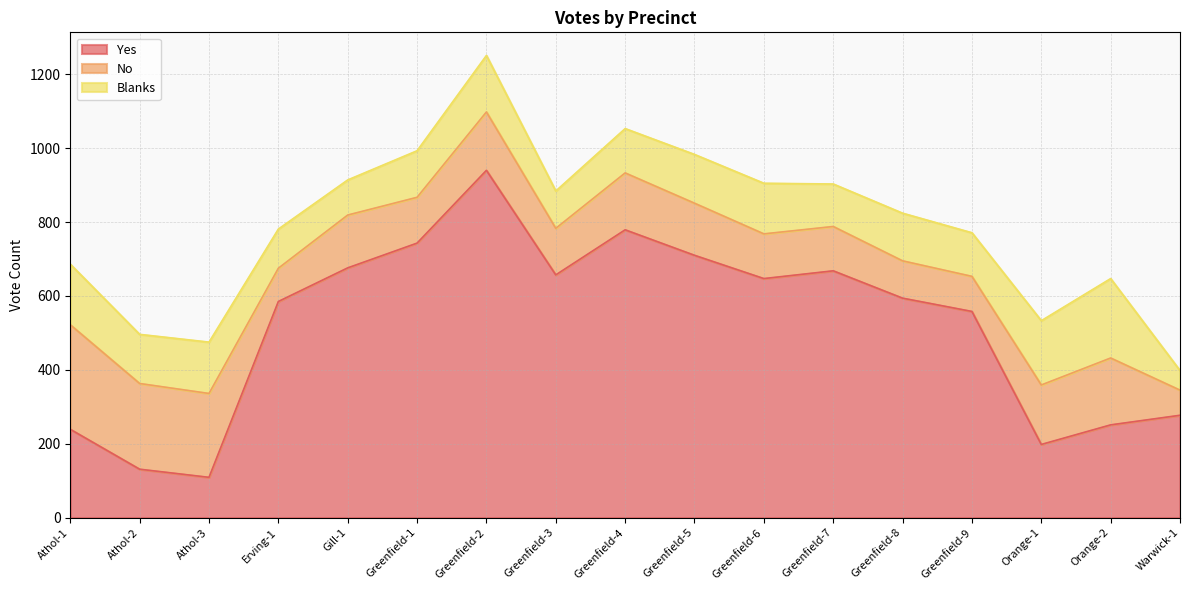

List the series in order of their peak value, highest first.

Yes, No, Blanks